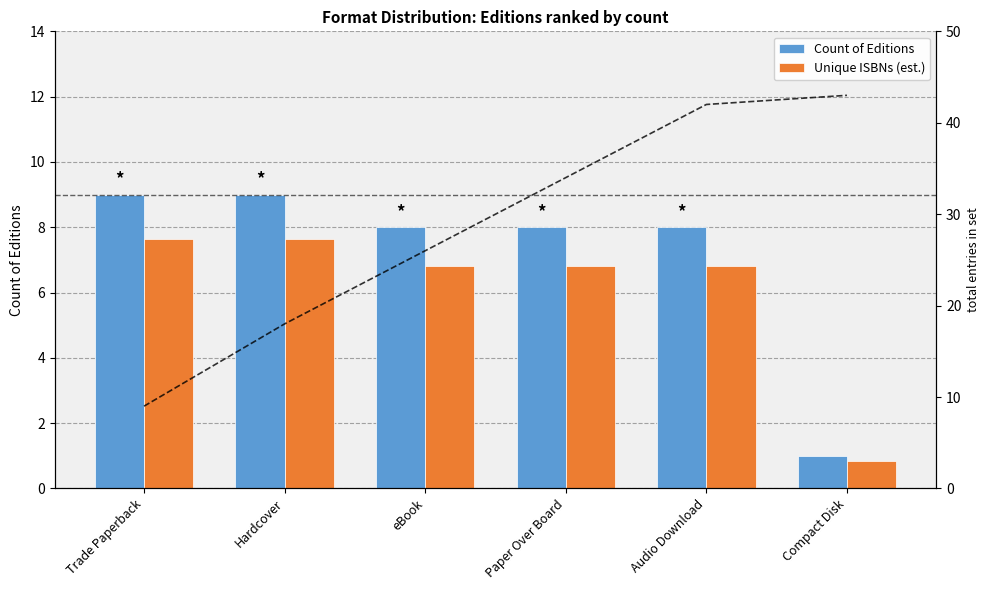

List the series in order of their peak value, lowest first.

Unique ISBNs (est.), Count of Editions